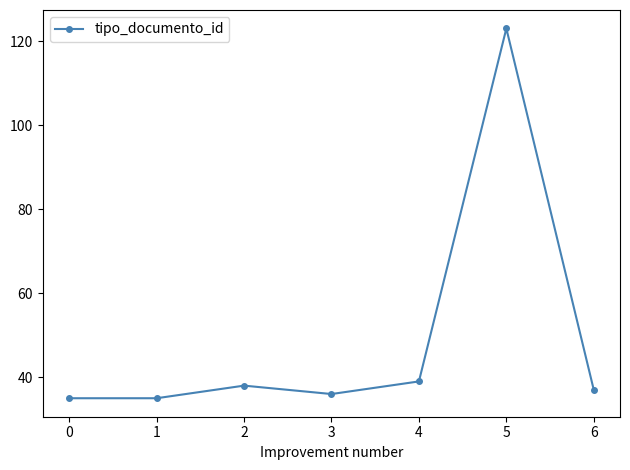

The value at 5 is 190. True or false?

False